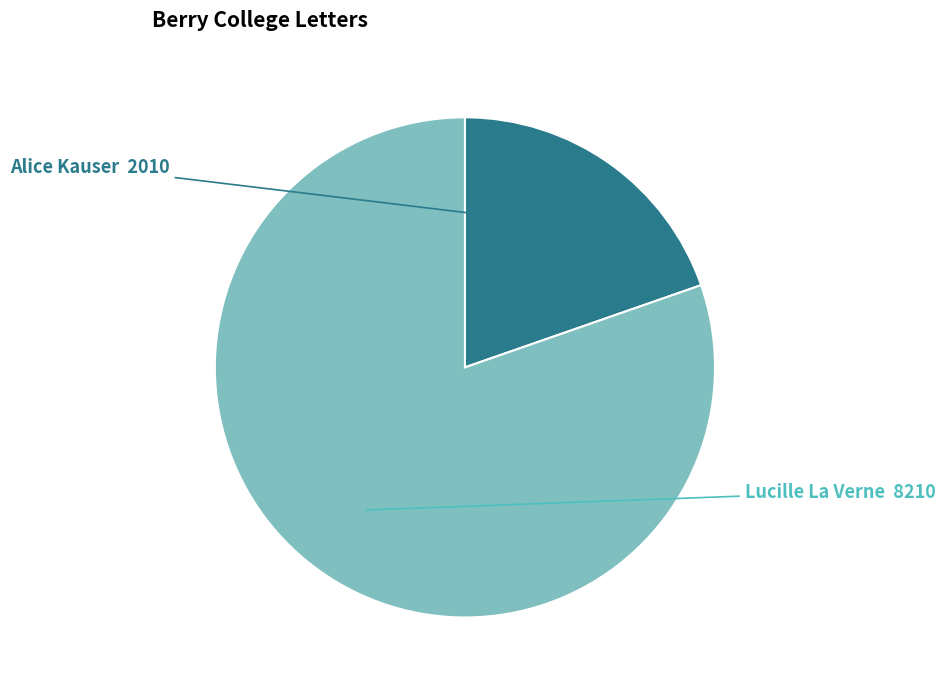

Does any single category account for the majority?

Yes